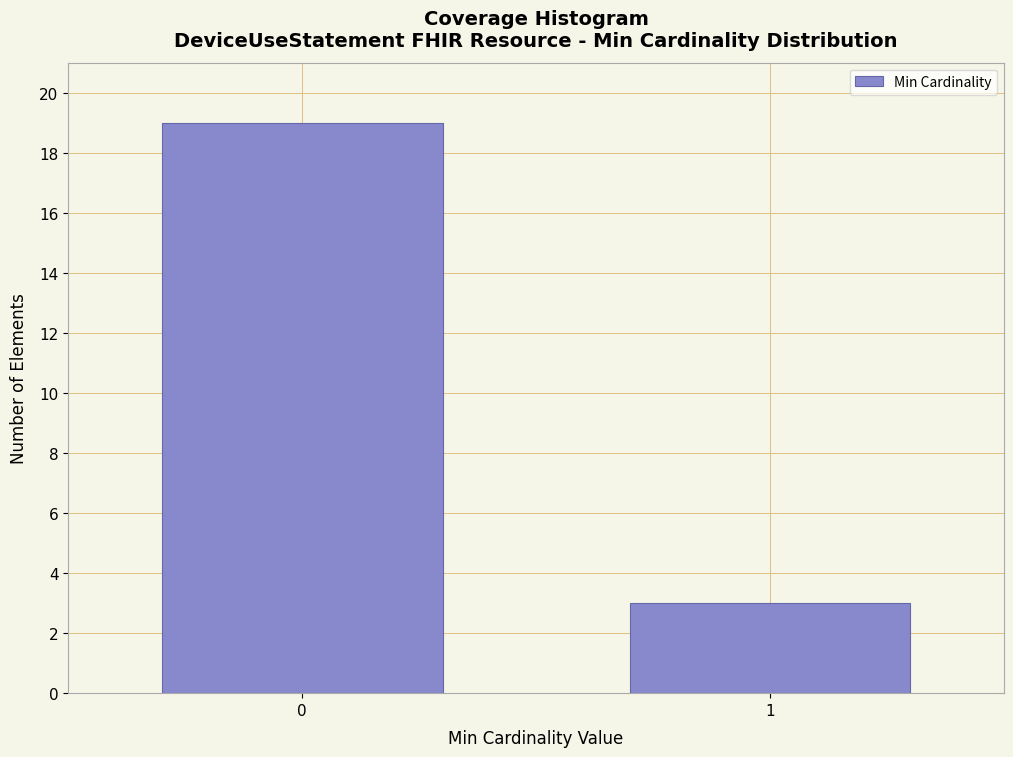

Reading left to right, list all the values displayed in this chart.

0=19	1=3